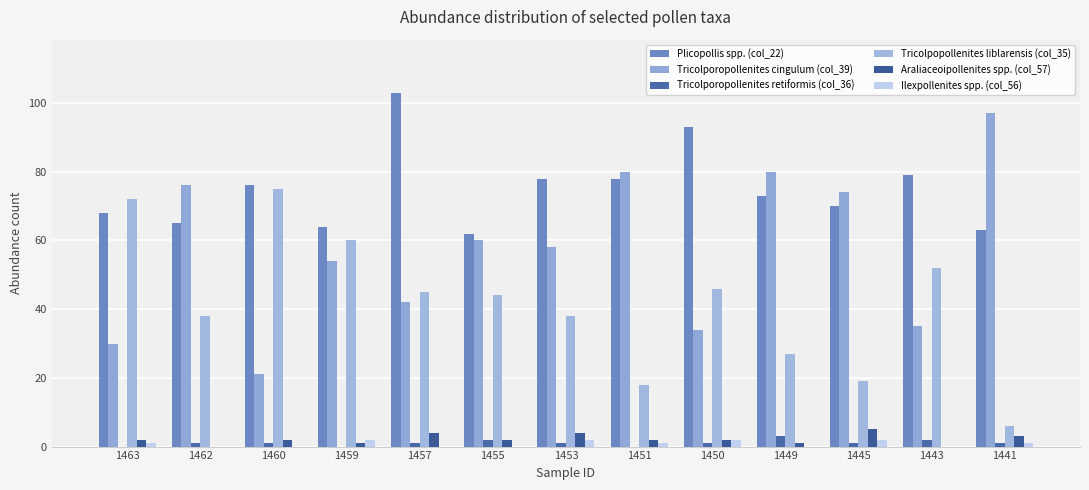

How many distinct data groups are displayed?

6